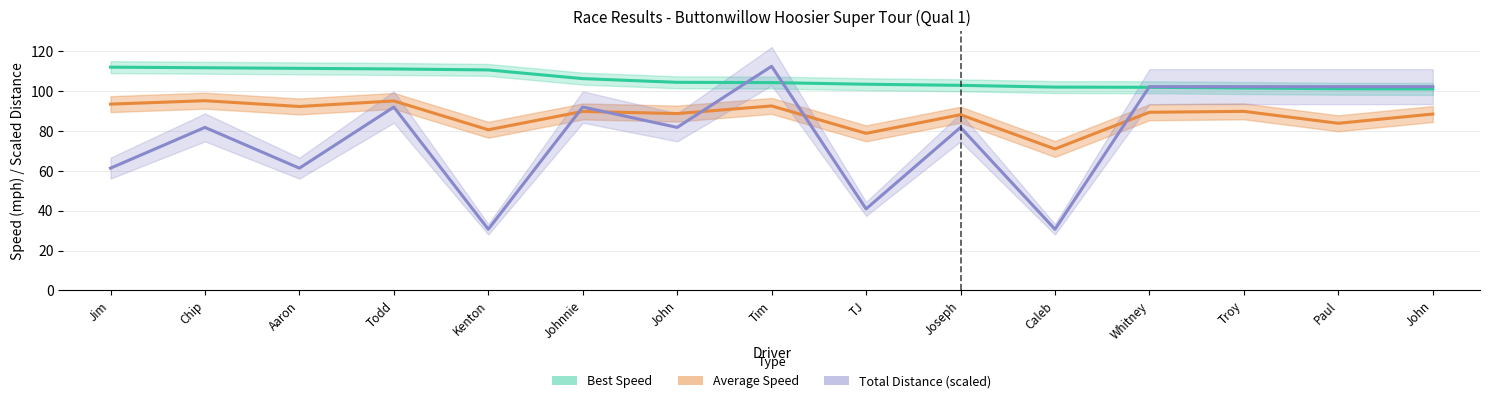

Where does the Average Speed series first go above 89?

Jim